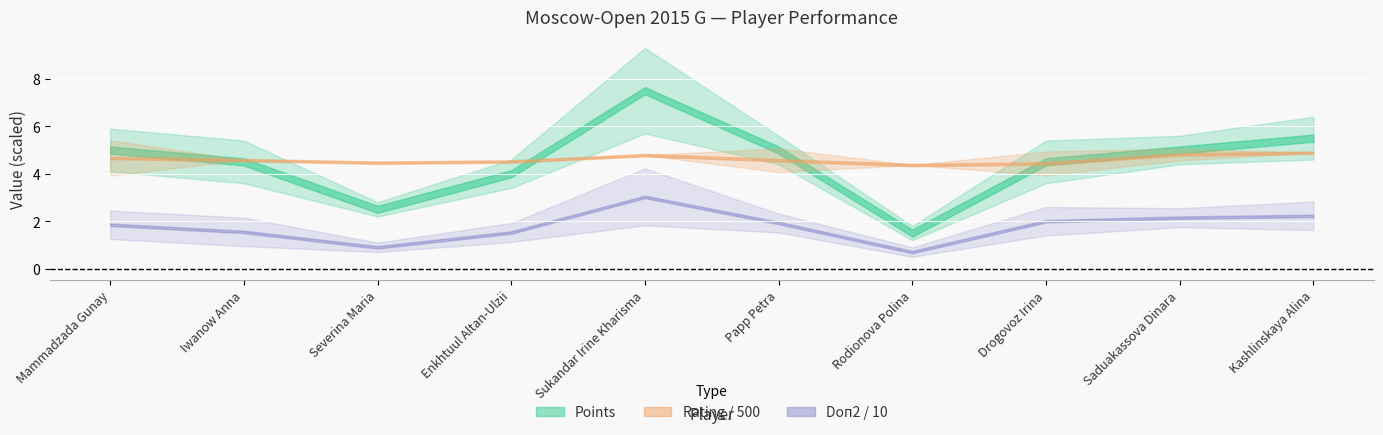

True or false: Points has more than 2 points higher than both neighbors.

False